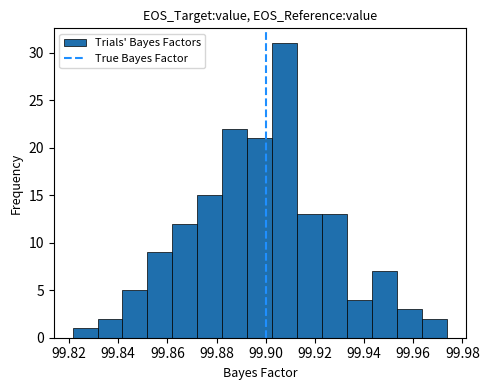

Reading left to right, list every bar in this chart as the range it spans on the x-axis followed by its height. Neither the bar edges nor the heights are printed on the chart, so give them approximately, as read against the axes.

99.822 to 99.832: 1
99.832 to 99.842: 2
99.842 to 99.852: 5
99.852 to 99.862: 9
99.862 to 99.872: 12
99.872 to 99.882: 15
99.882 to 99.892: 22
99.892 to 99.902: 21
99.902 to 99.912: 31
99.912 to 99.924: 13
99.924 to 99.934: 13
99.934 to 99.944: 4
99.944 to 99.954: 7
99.954 to 99.964: 3
99.964 to 99.974: 2